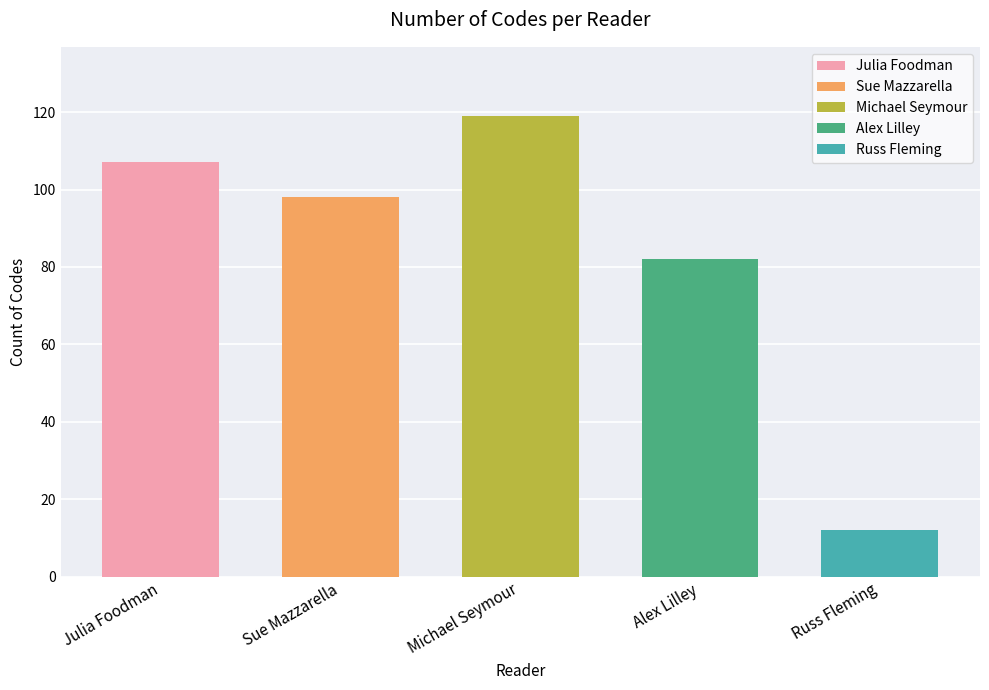

Where is the data nearest to the value 65?

Alex Lilley